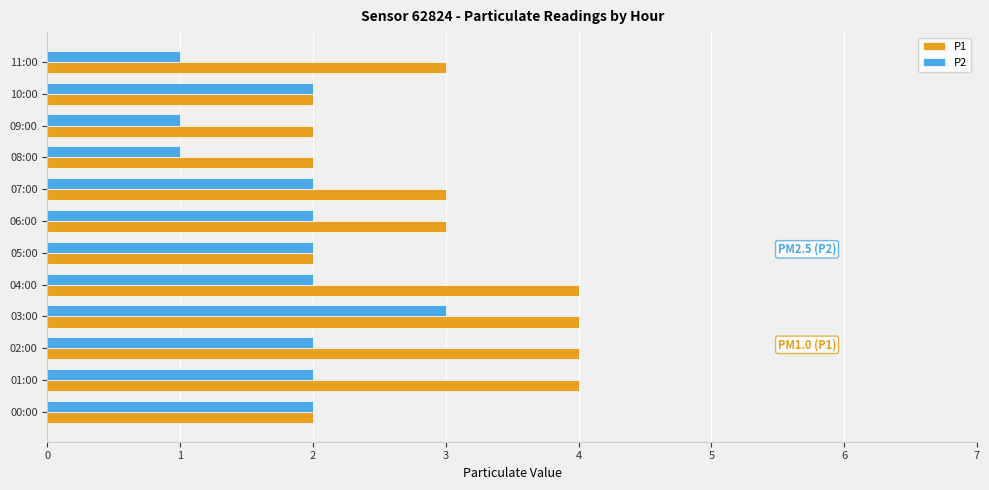

Is it true that P2 equals 1 at 03:00?

False